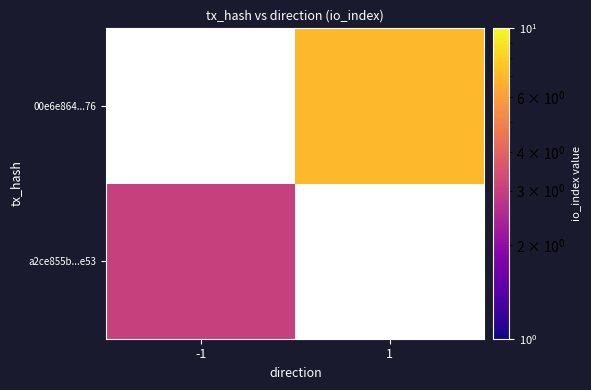

Which label corresponds to the smallest value in the chart?

-1